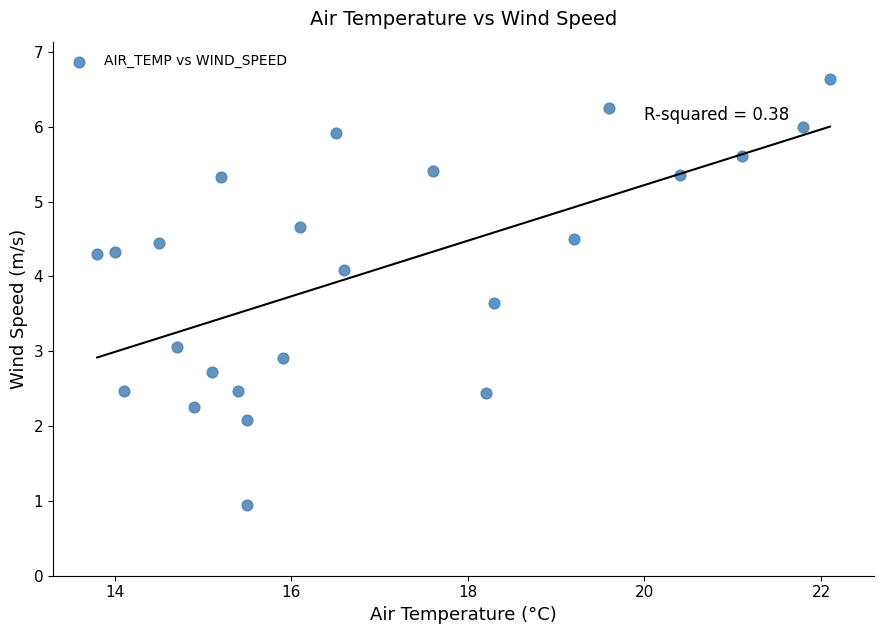

What is the range of X values (max minus min)?

8.3